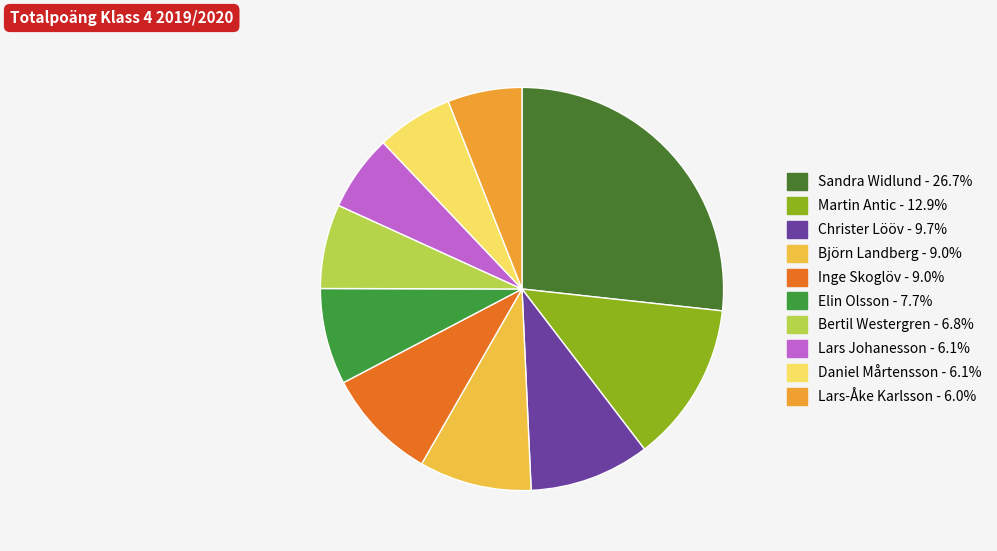

Does any single category account for the majority?

No